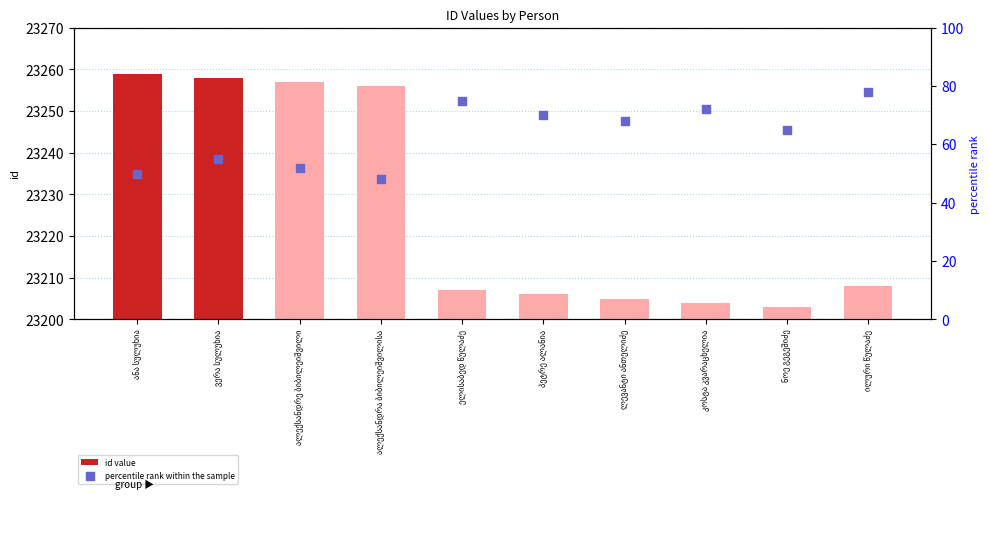

Which series has the largest total across all categories?

id value